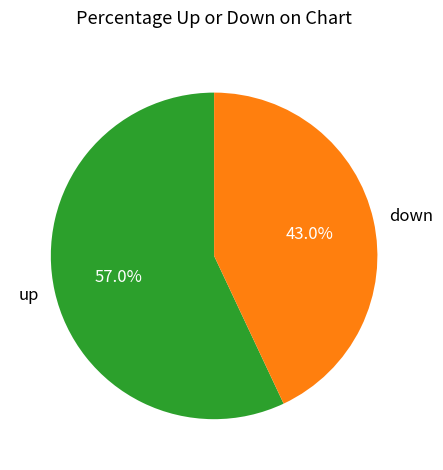

What is the majority slice?

up